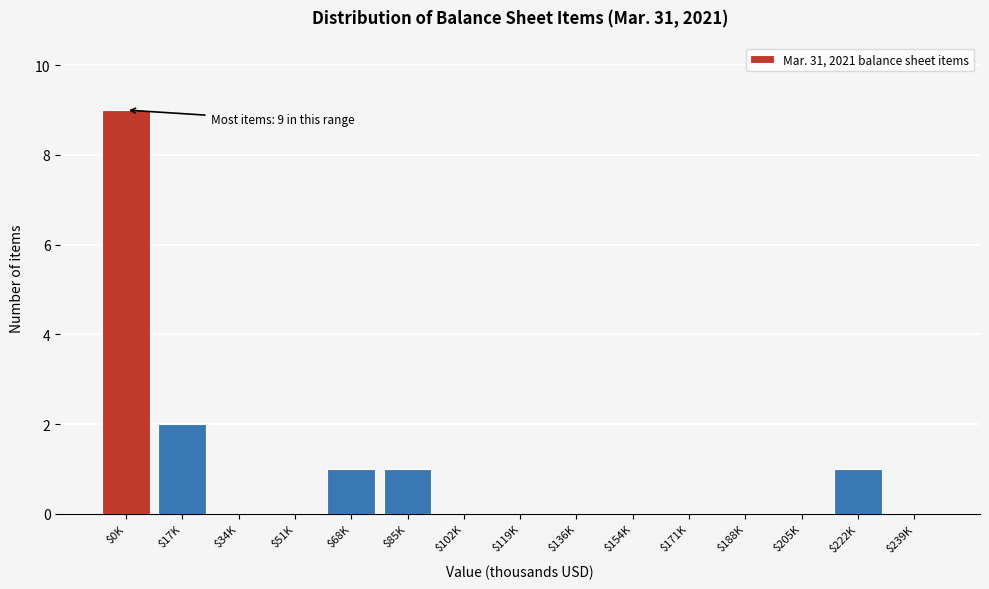

Which category has the highest value across all series?

$0K